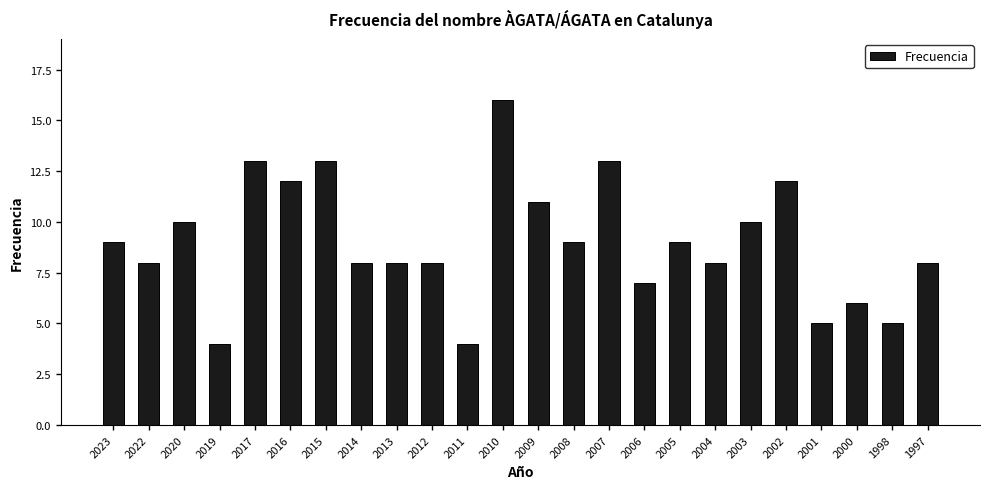

How many data points does each series have?

24